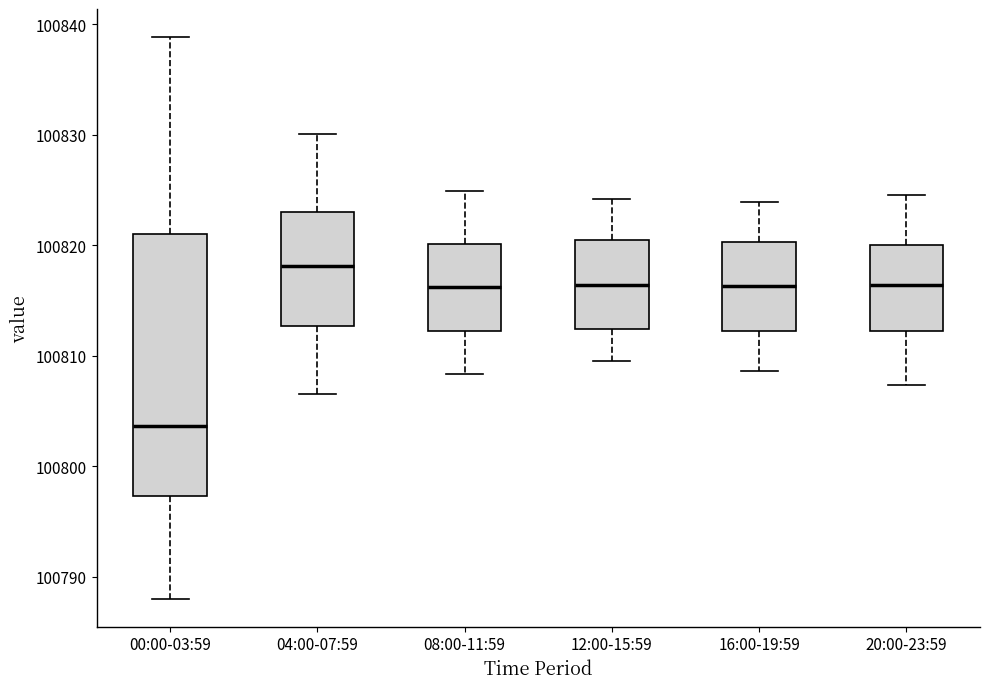

Which box's median line is the lowest?

00:00-03:59